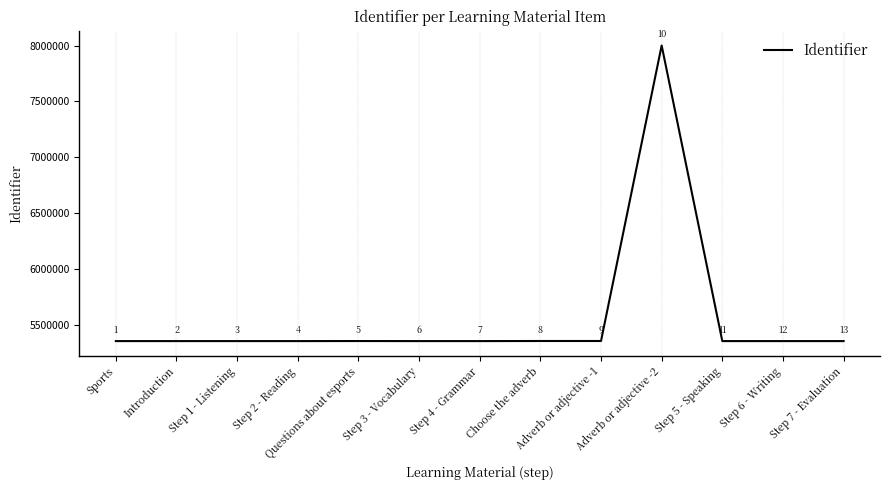

What is the ratio of the value at Questions about esports to the value at Step 1 - Listening?

1.0